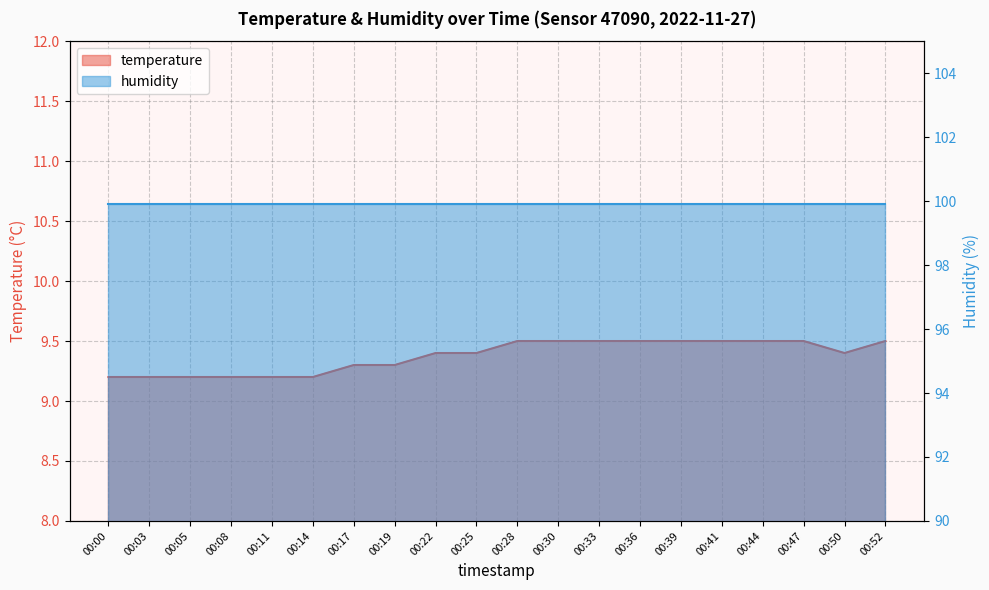

What is the value of the 19th point from the left?

9.4